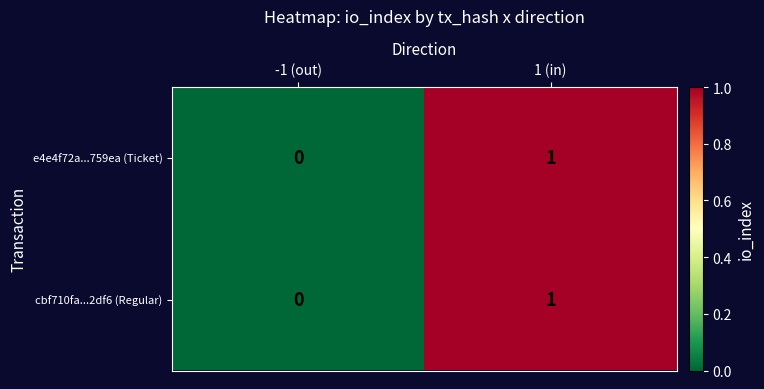

At which category is the sum across all series the highest?

1 (in)